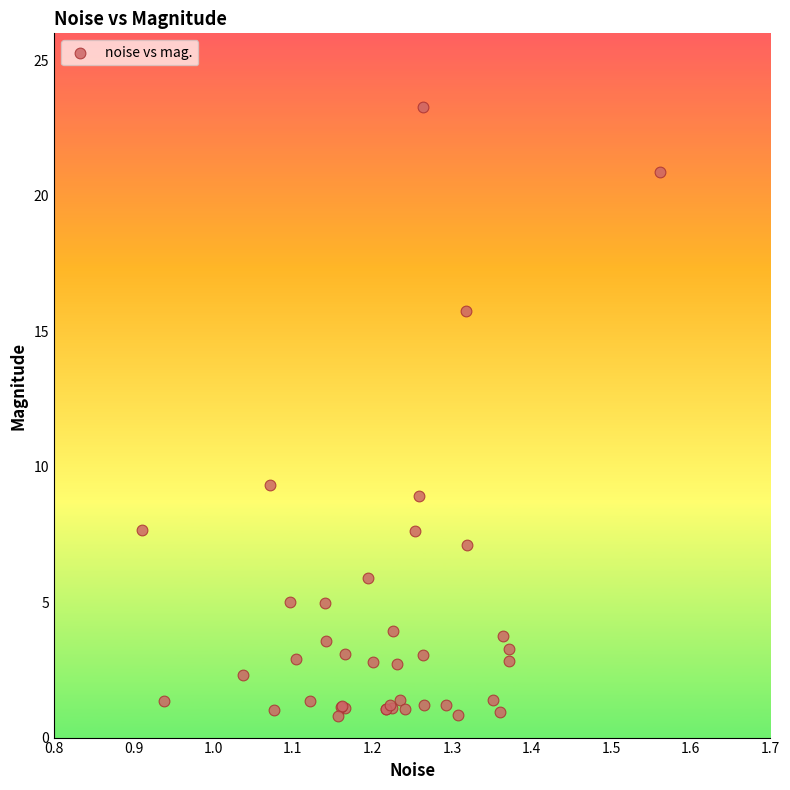

What Y value in the scatter plot is closest to 12?

9.3